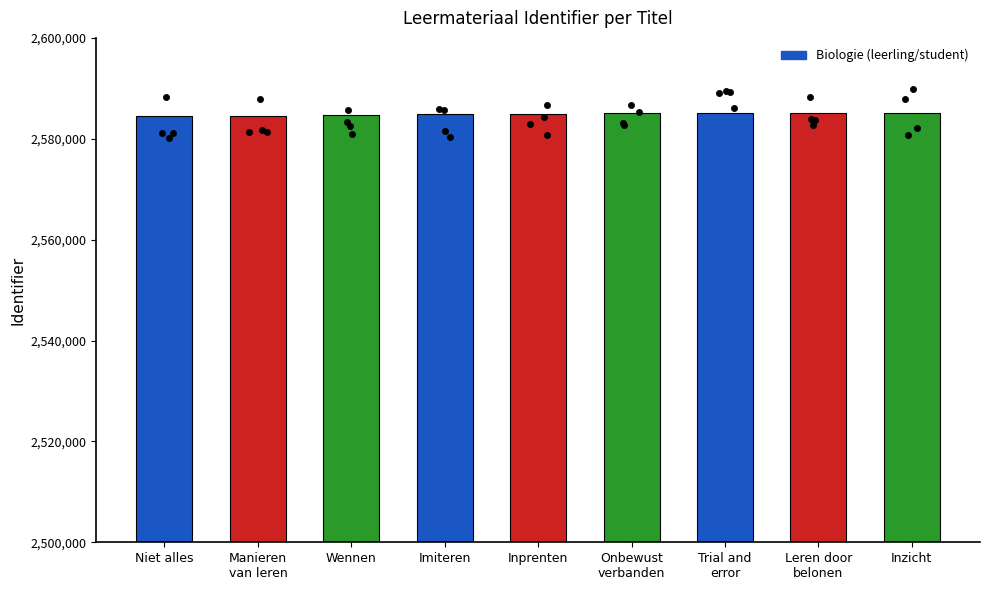

What is the ratio of the value at Imiteren to the value at Manieren
van leren?

1.0